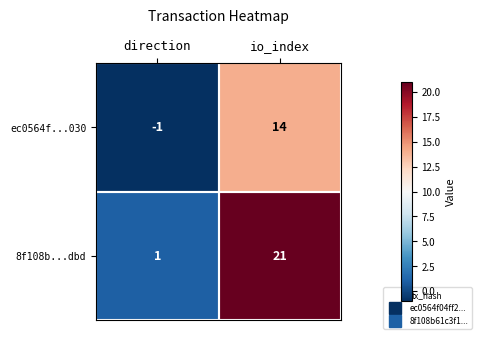

Which series has the largest total across all categories?

8f108b...dbd